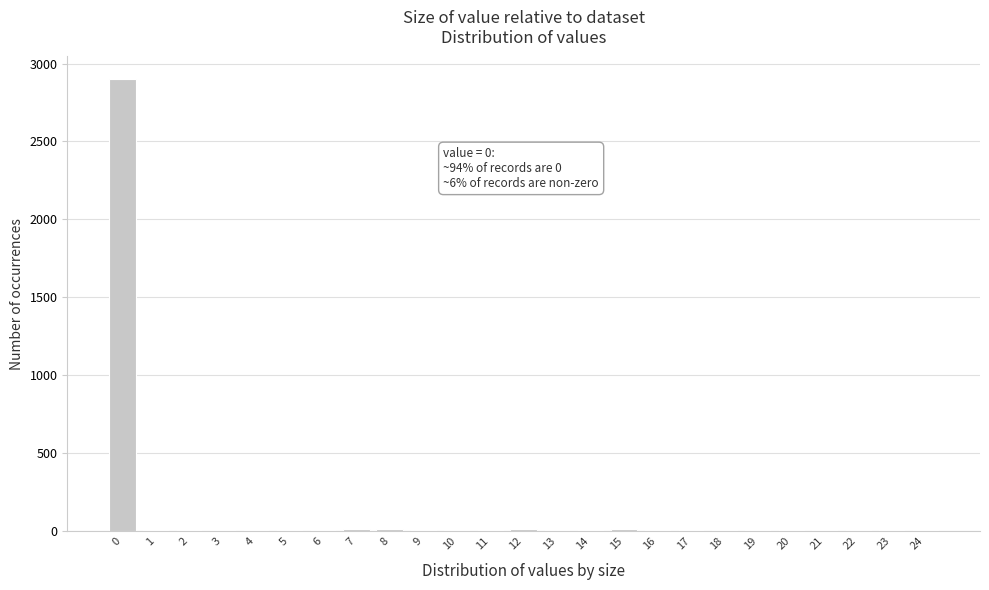

What is the maximum value shown in the chart?

2900